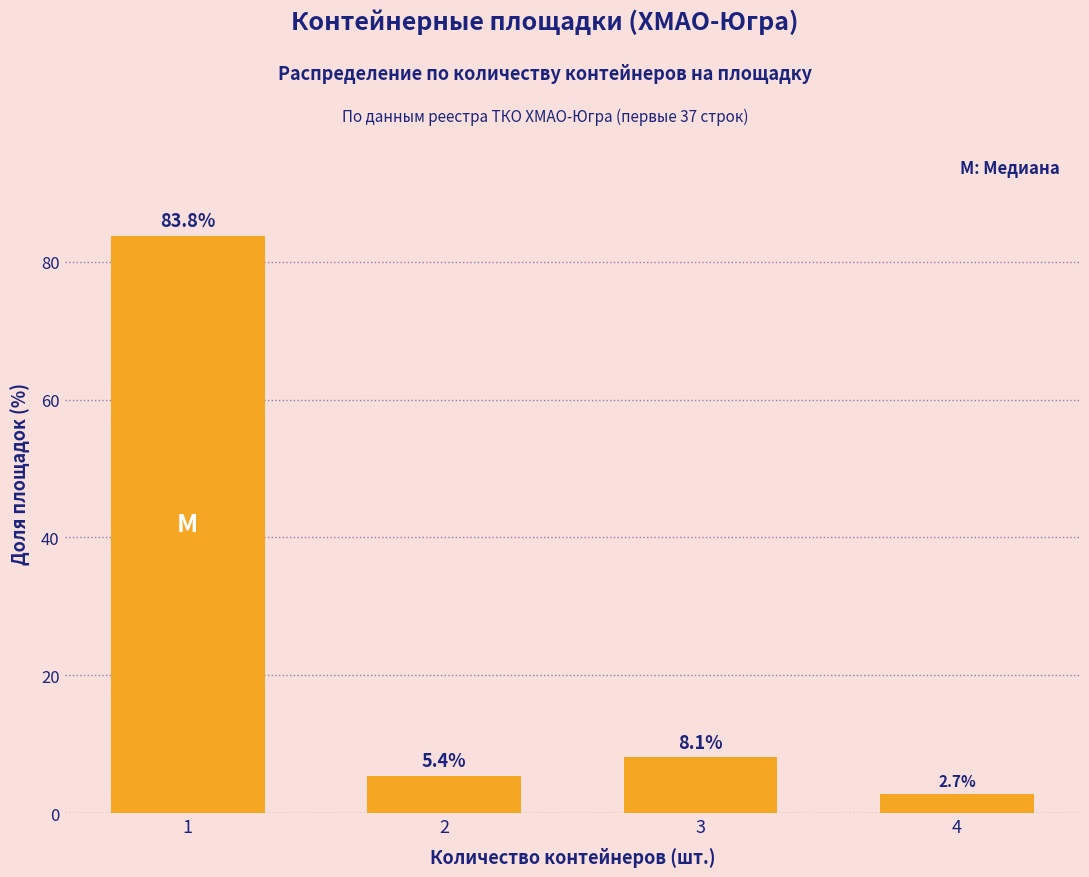

Reading left to right, list all the values displayed in this chart.

1=83.8	2=5.4	3=8.1	4=2.7